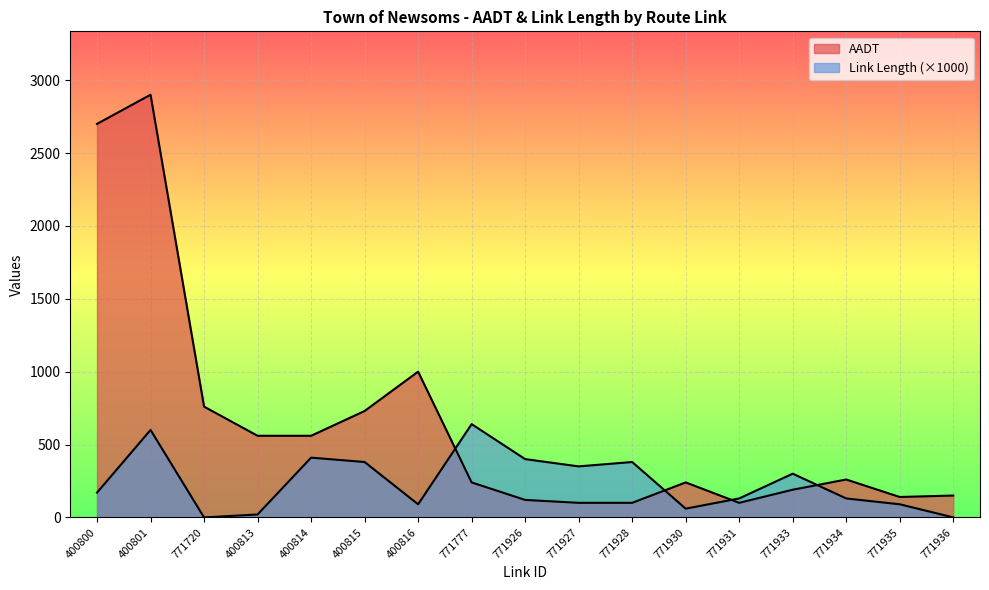

Reading left to right, list all the values displayed in this chart.

AADT: 2700	2900	760	560	560	730	1000	240	120	100	100	240	100	190	260	140	150
Link Length: 170	600	0	20	410	380	90	640	400	350	380	60	130	300	130	90	0